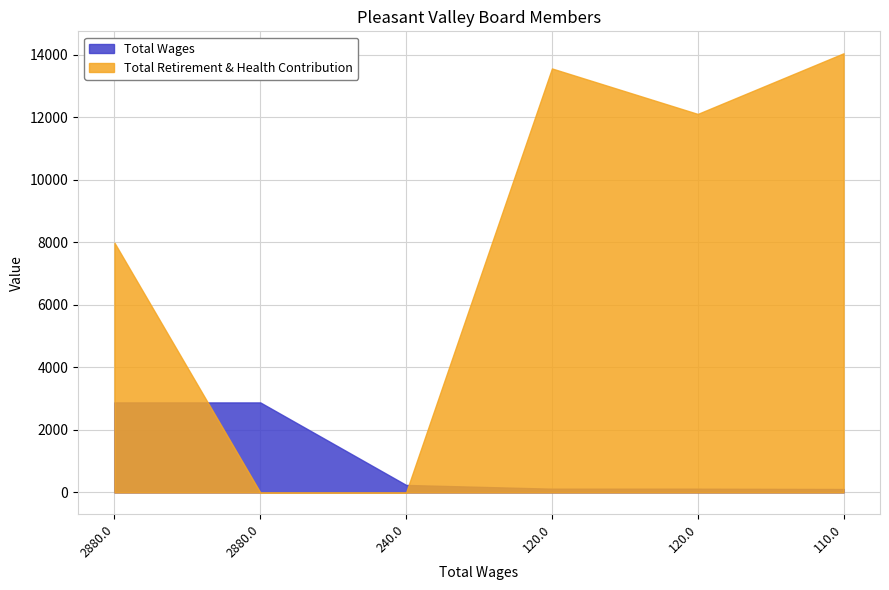

Reading right to left, what are all the values shown in this chart?

Total Wages: 110.0=110	120.0=120	120.0=120	240.0=240	2880.0=2880	2880.0=2880
Total Retirement & Health Contribution: 110.0=14050	120.0=12110	120.0=13565	240.0=0	2880.0=0	2880.0=7989